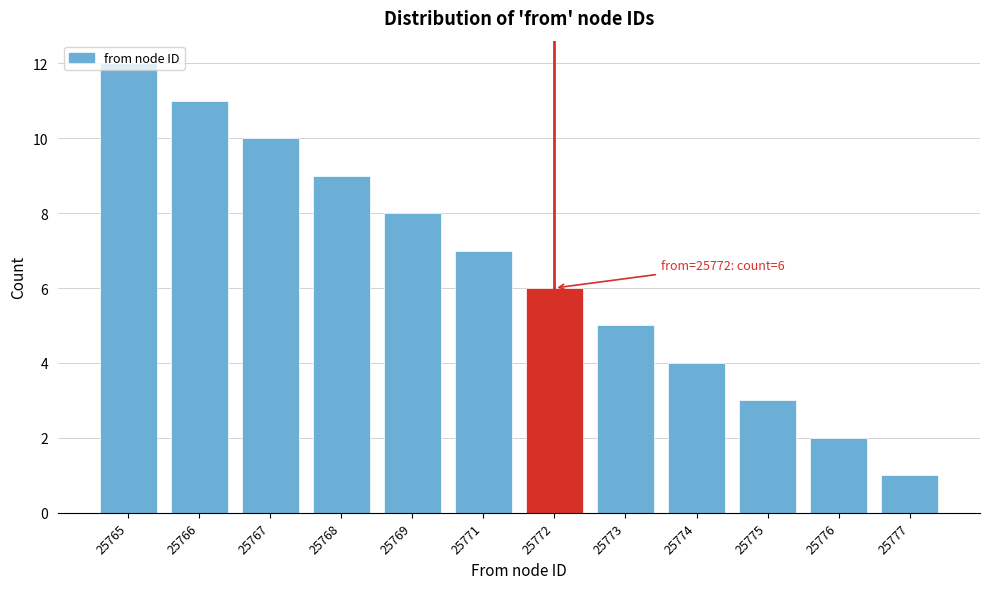

True or false: the data shows 4 at 25774.

True